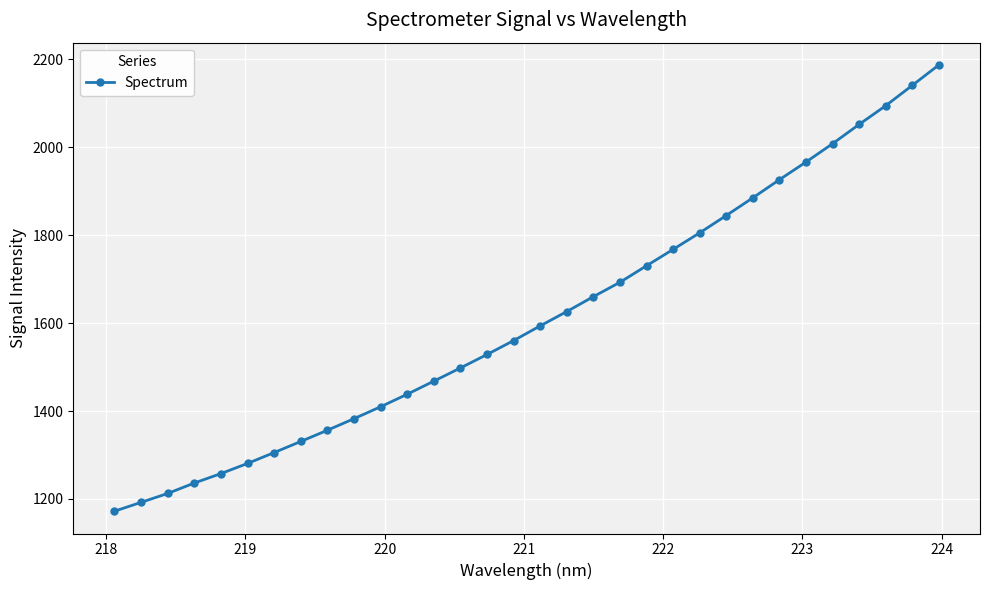

What is the greatest value displayed?

2187.3